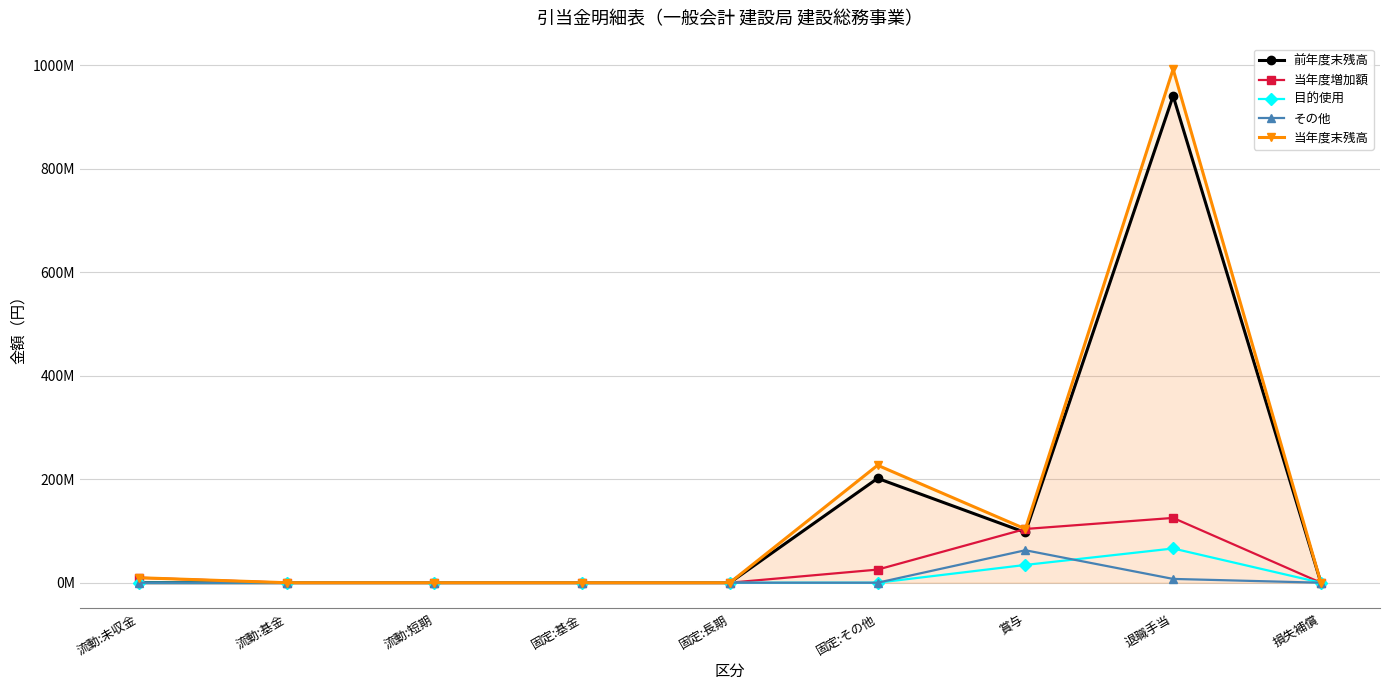

Rank the categories by その他 value from lowest to highest.

流動:未収金, 流動:基金, 流動:短期, 固定:基金, 固定:長期, 固定:その他, 損失補償, 退職手当, 賞与